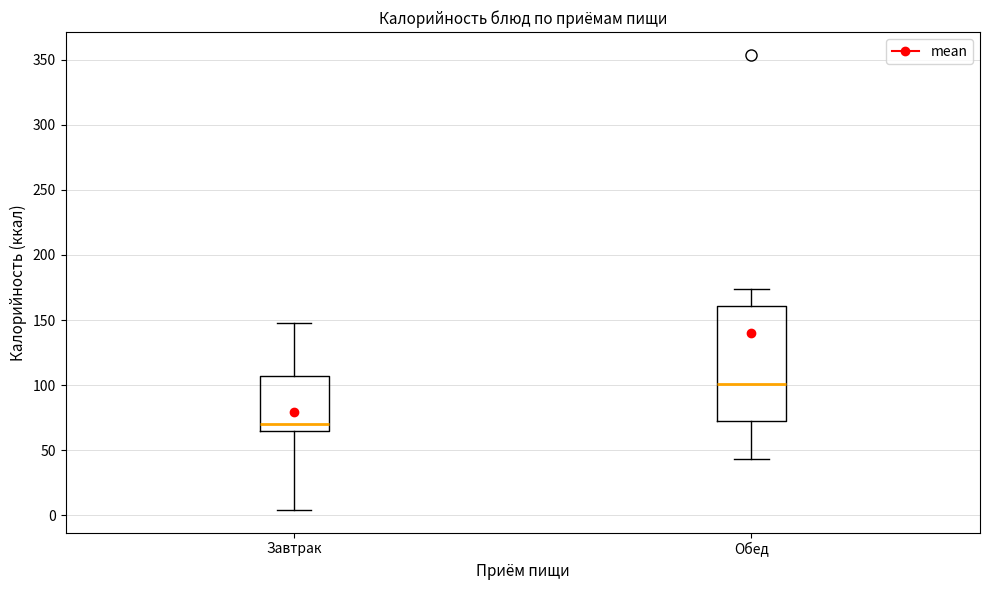

Which box's median line is the highest?

Обед